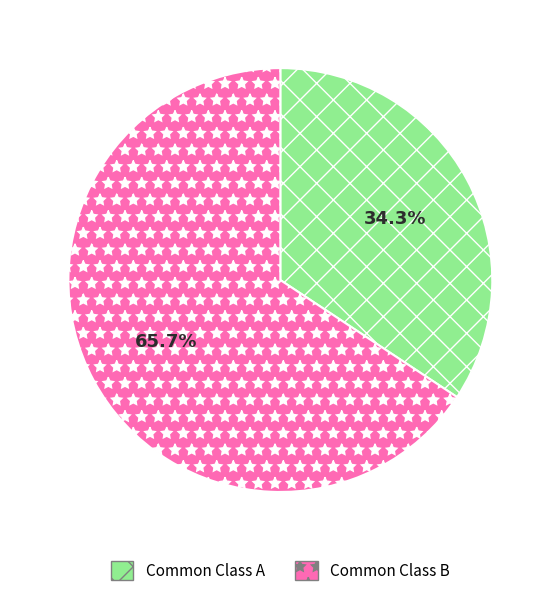

Is there a majority slice in this chart?

Yes